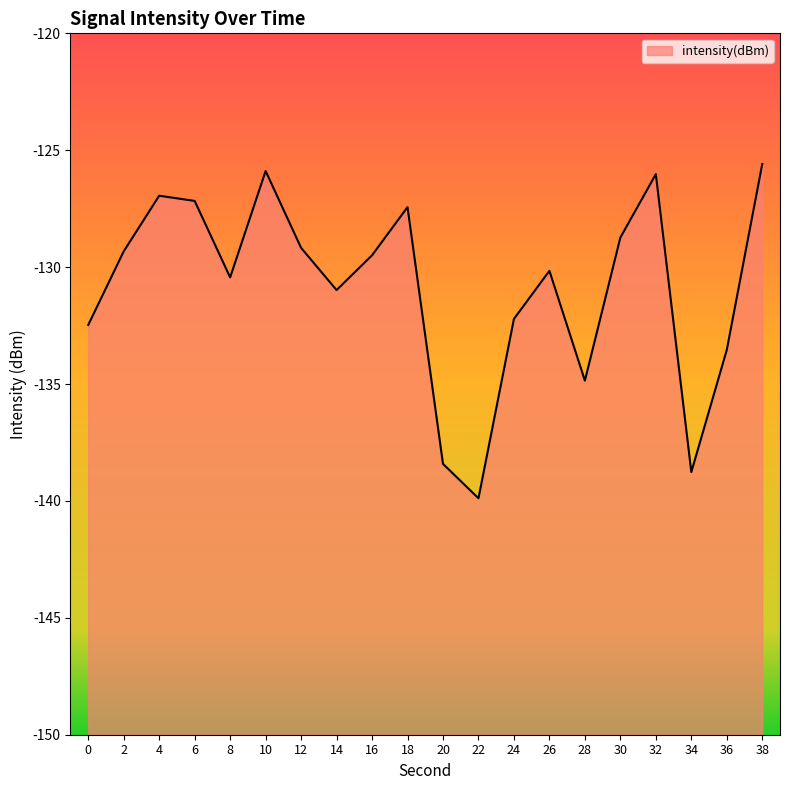

Read the value at 24.

-132.2